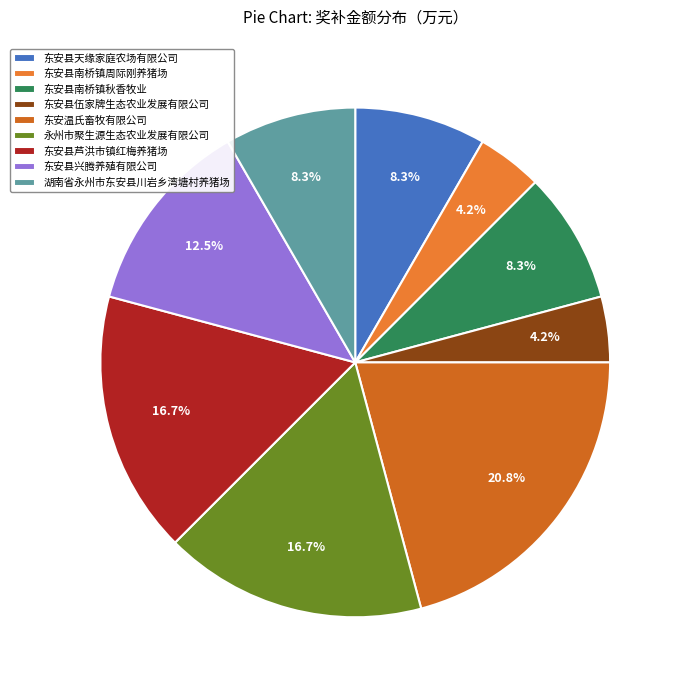

How many segments does this pie chart have?

9